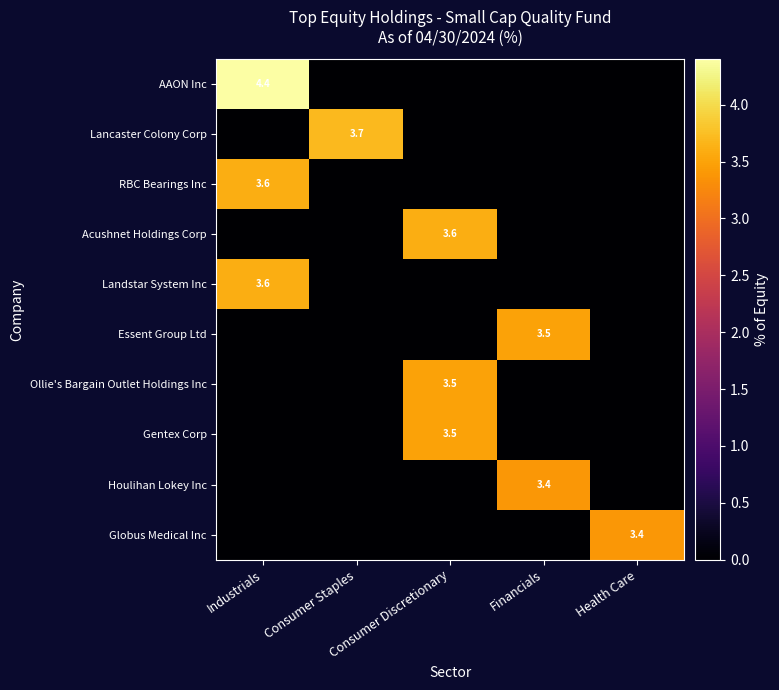

What is the difference between the maximum and minimum values in the RBC Bearings Inc series?

3.6